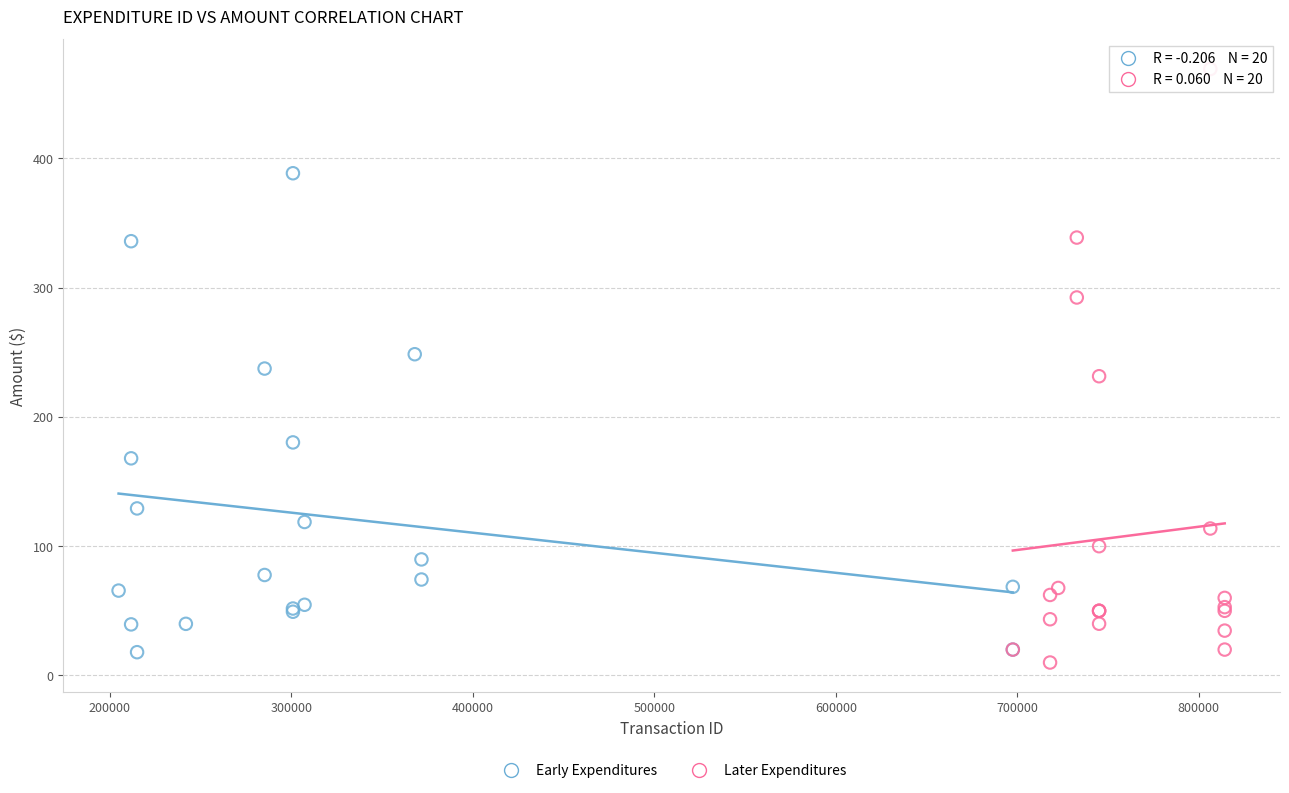

Which series reaches the maximum Y coordinate?

Later Expenditures